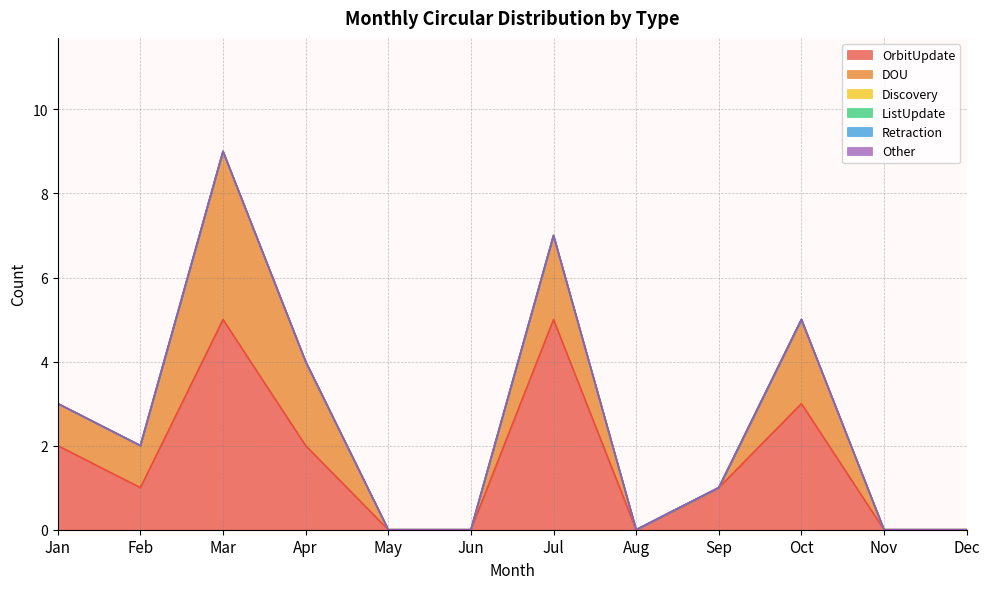

List the labels in order of OrbitUpdate value, largest first.

Mar, Jul, Oct, Jan, Apr, Feb, Sep, May, Jun, Aug, Nov, Dec